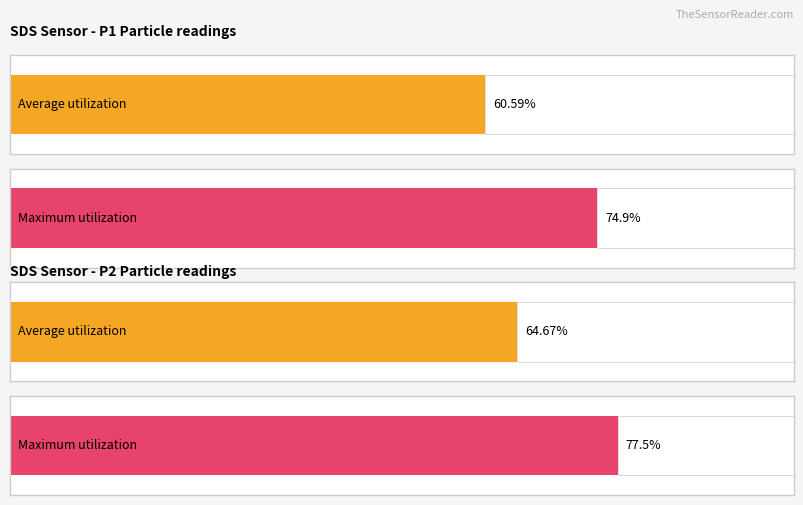

Are the bars horizontal?

Yes